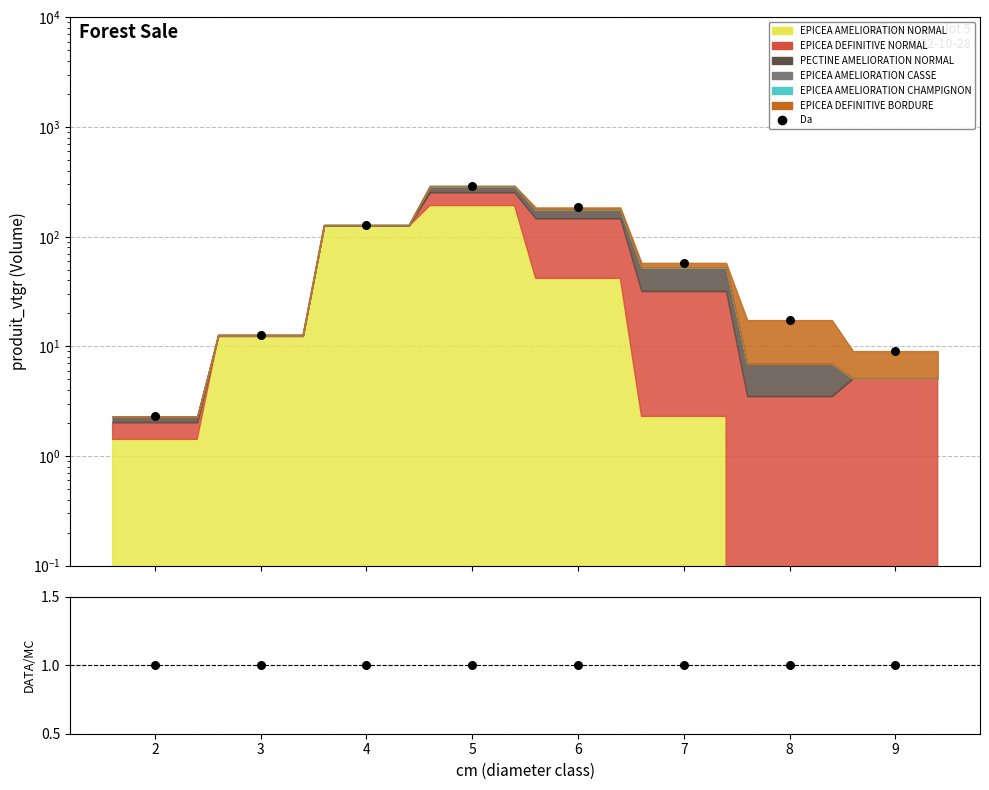

Which series has the widest spread of Y values?

Da